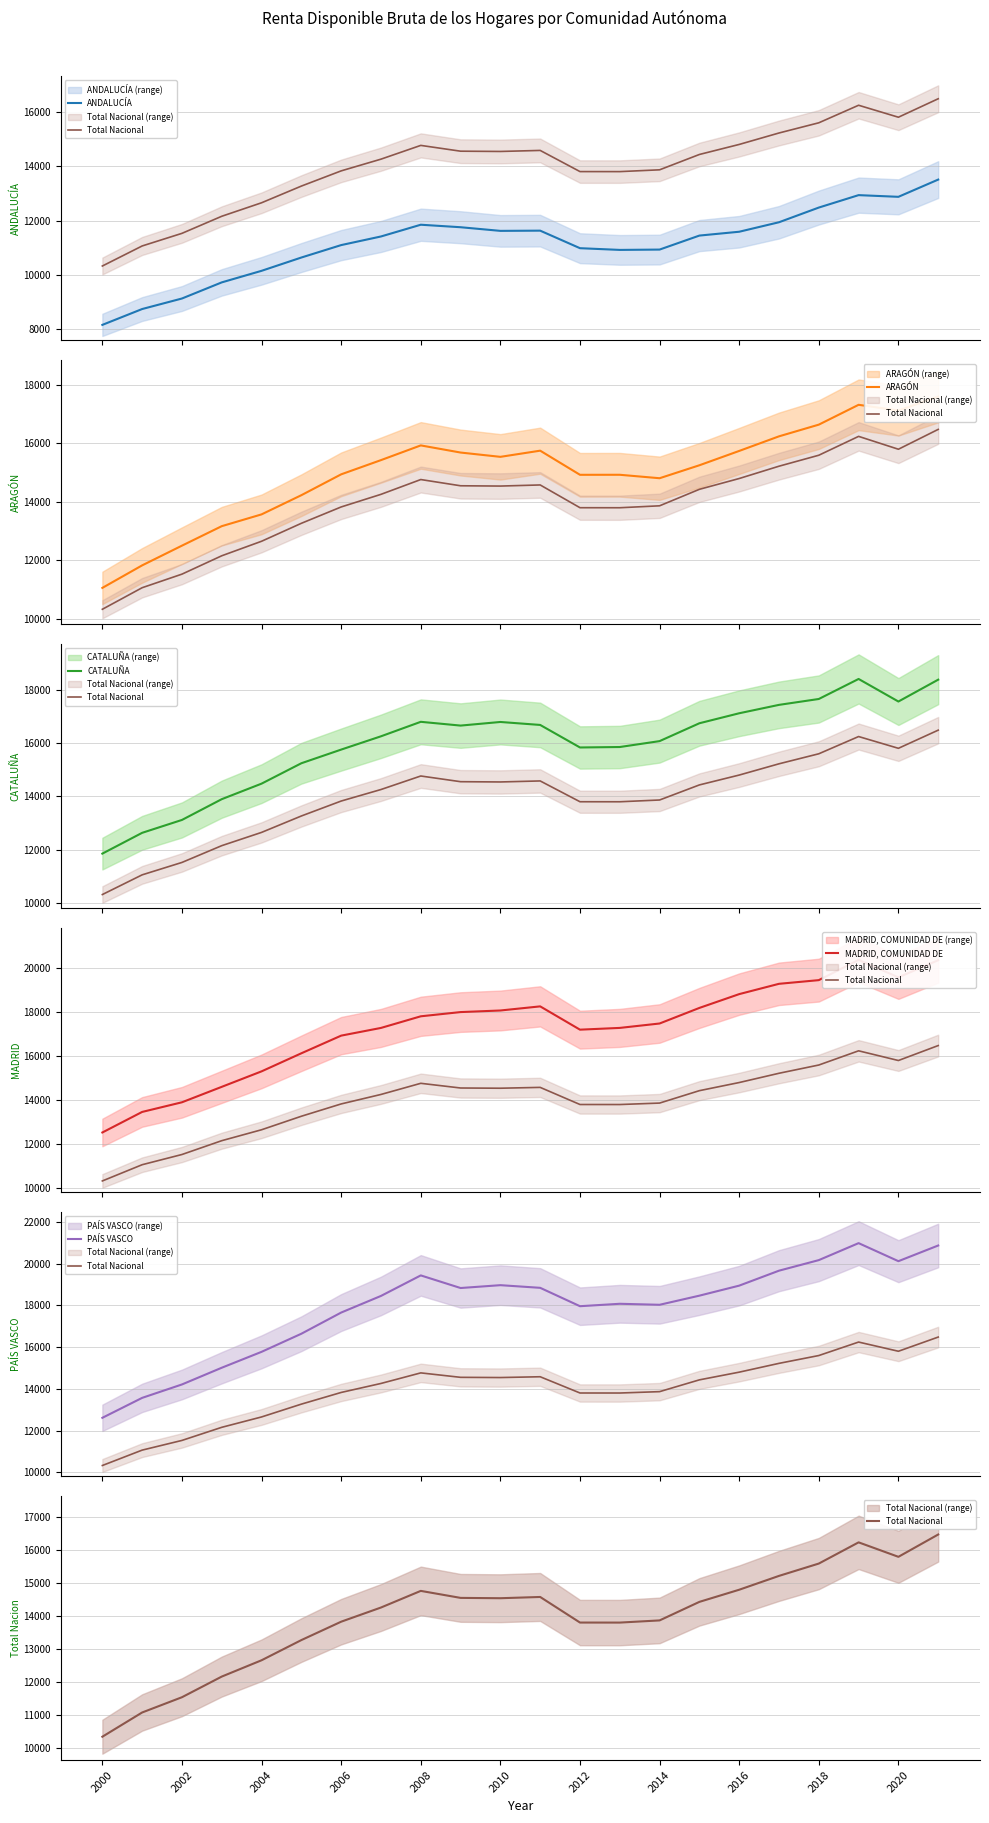

True or false: ARAGÓN and CATALUÑA cross at least once.

False